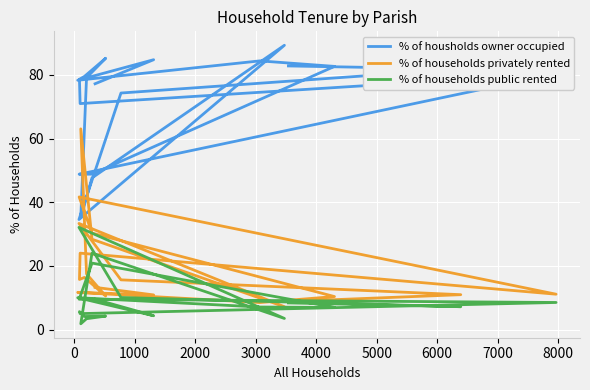

Reading right to left, extract all data points from this chart.

% of housholds owner occupied: 82.8	81.8	74.3	34.6	89.3	47.6	35.1	79.1	85.2	79.5	78.7	71.0	80.4	48.8	48.8	82.7	84.4	78.3	84.8	77.2
% of households privately rented: 8.8	10.9	15.6	33.3	7.2	28.4	63.1	17.5	10.5	16.4	15.7	24.0	11.1	41.7	30.3	10.4	8.5	11.7	10.9	13.3
% of households public rented: 8.4	7.2	10.1	32.1	3.5	24.0	1.8	3.4	4.2	4.1	5.6	5.0	8.5	9.5	20.9	7.0	7.1	10.0	4.3	9.5